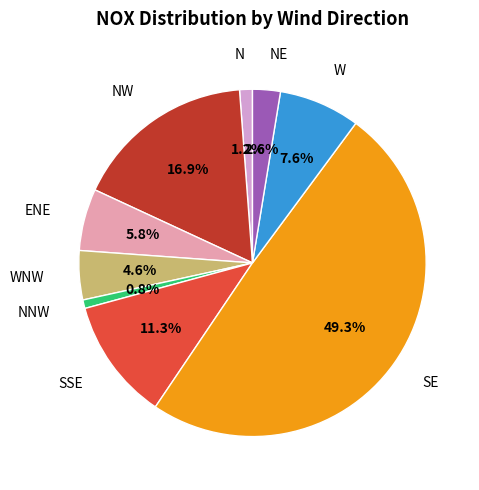

Count the number of slices in the pie.

9